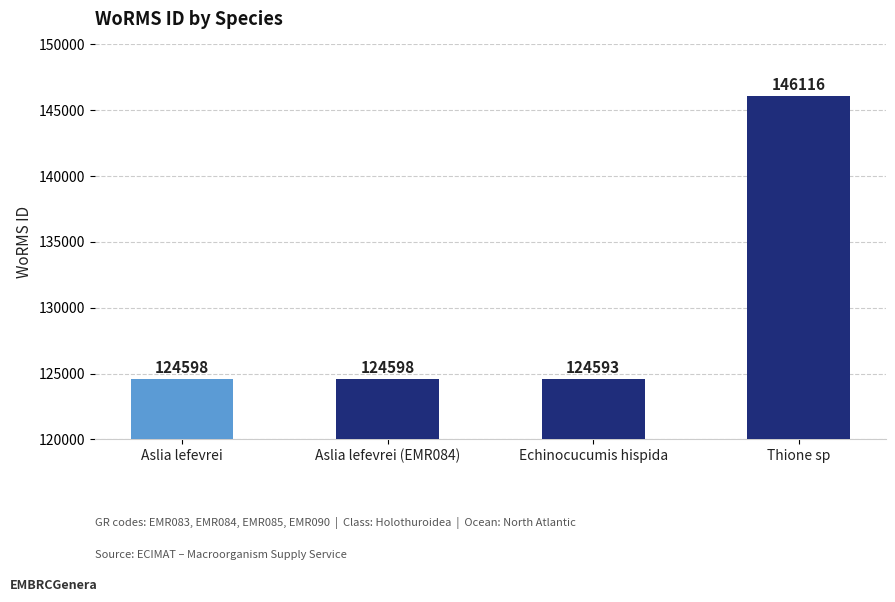

Which category has the highest value across all series?

Thione sp